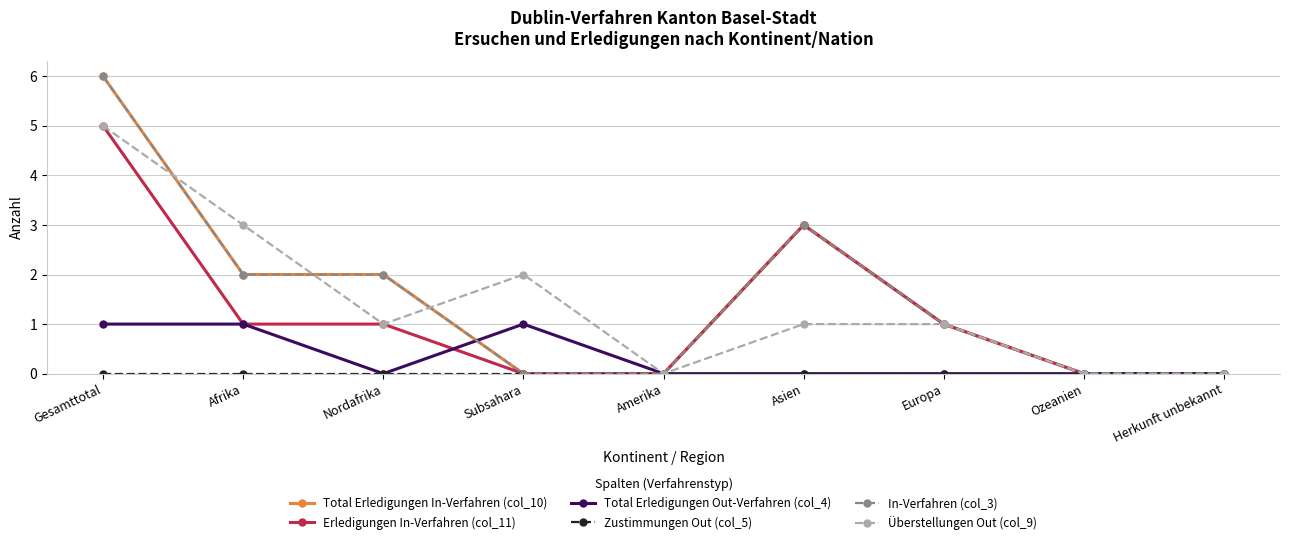

Is this an area chart (filled region under the line)?

No